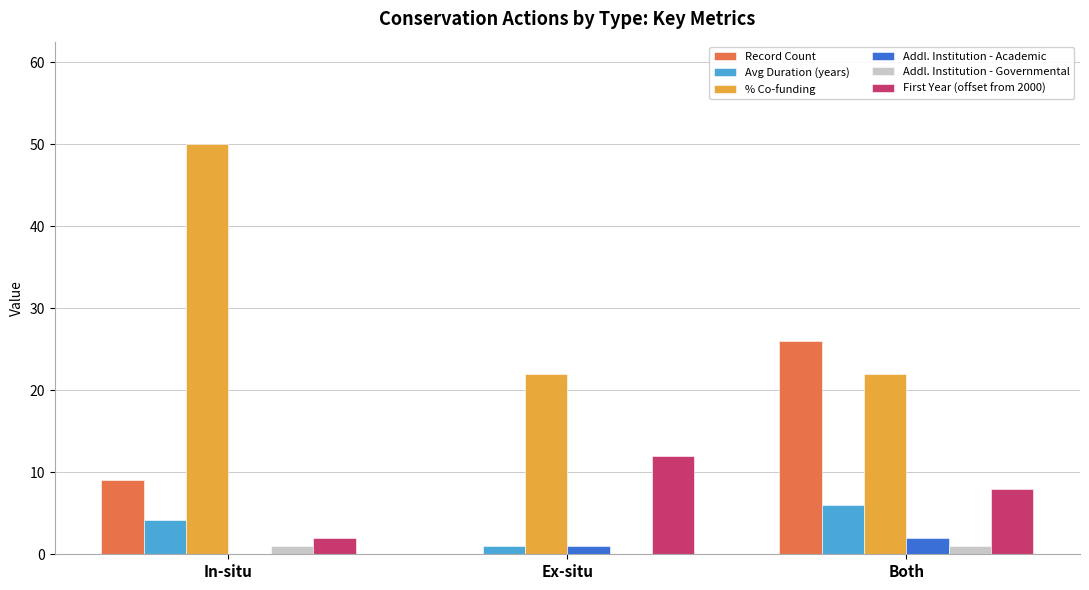

What is the average value of the Addl. Institution - Academic series?

1.0